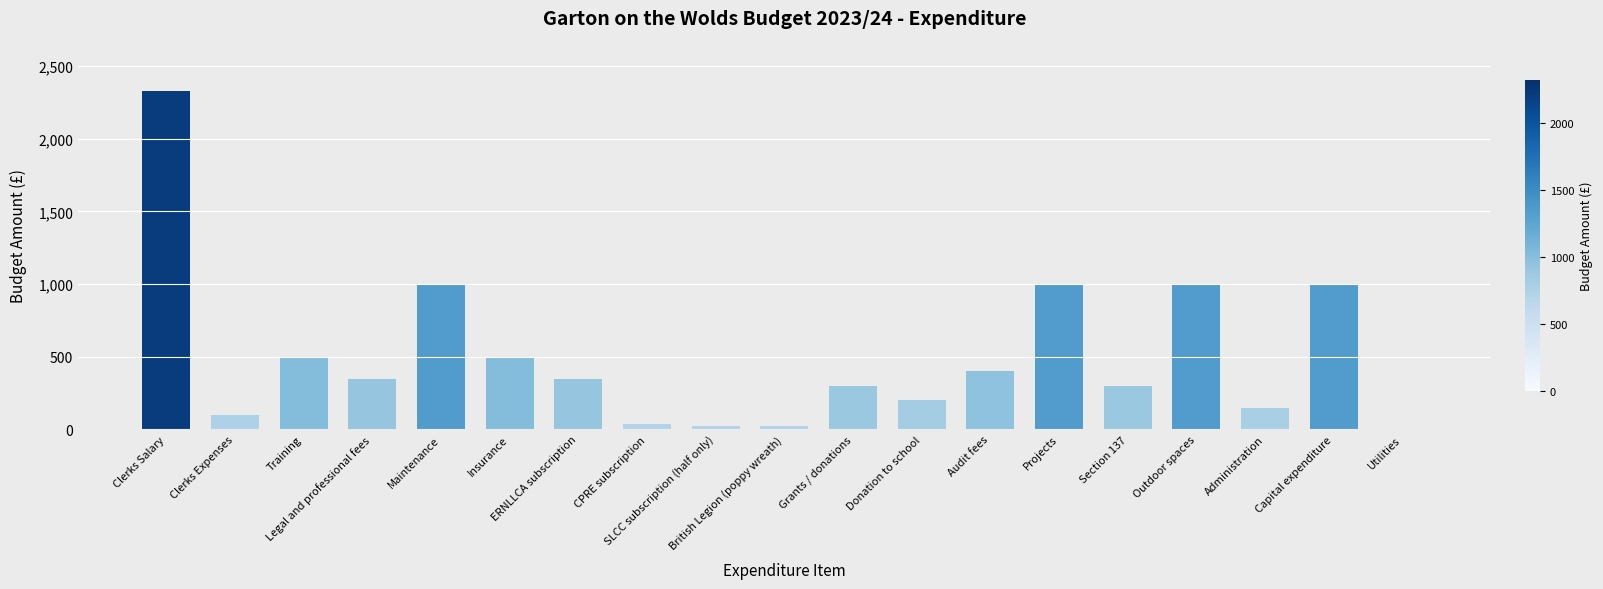

Are the bars horizontal?

No